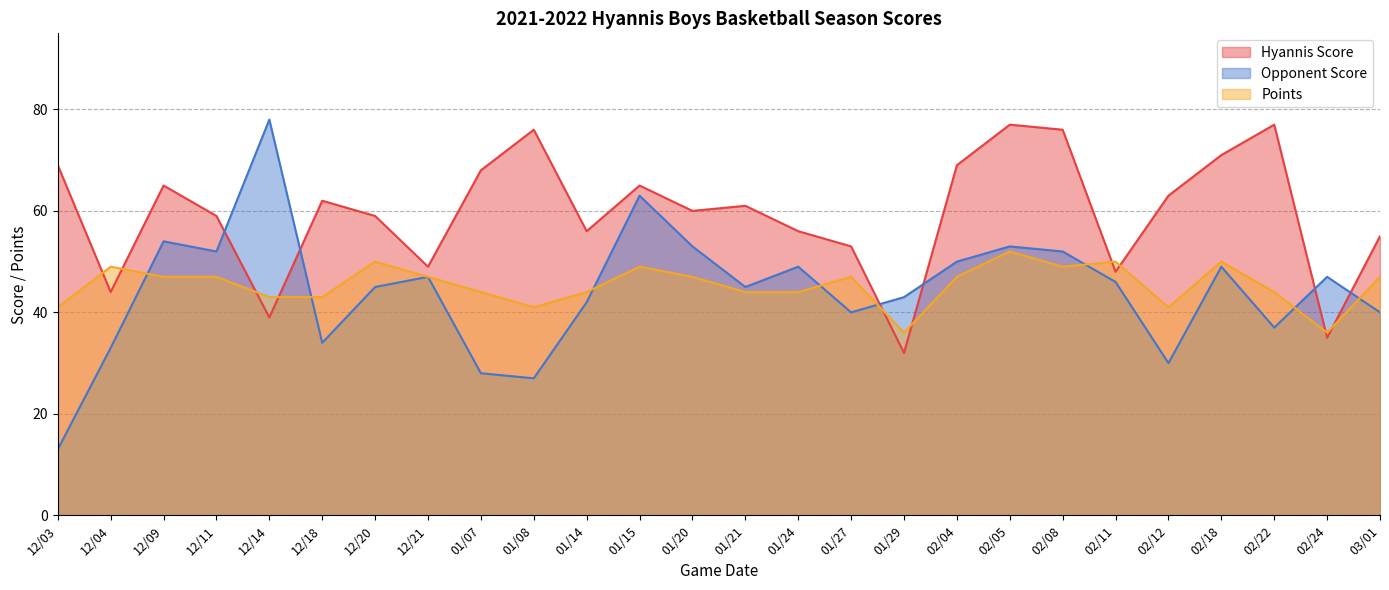

At which label is Hyannis Score closest to 54?

01/27